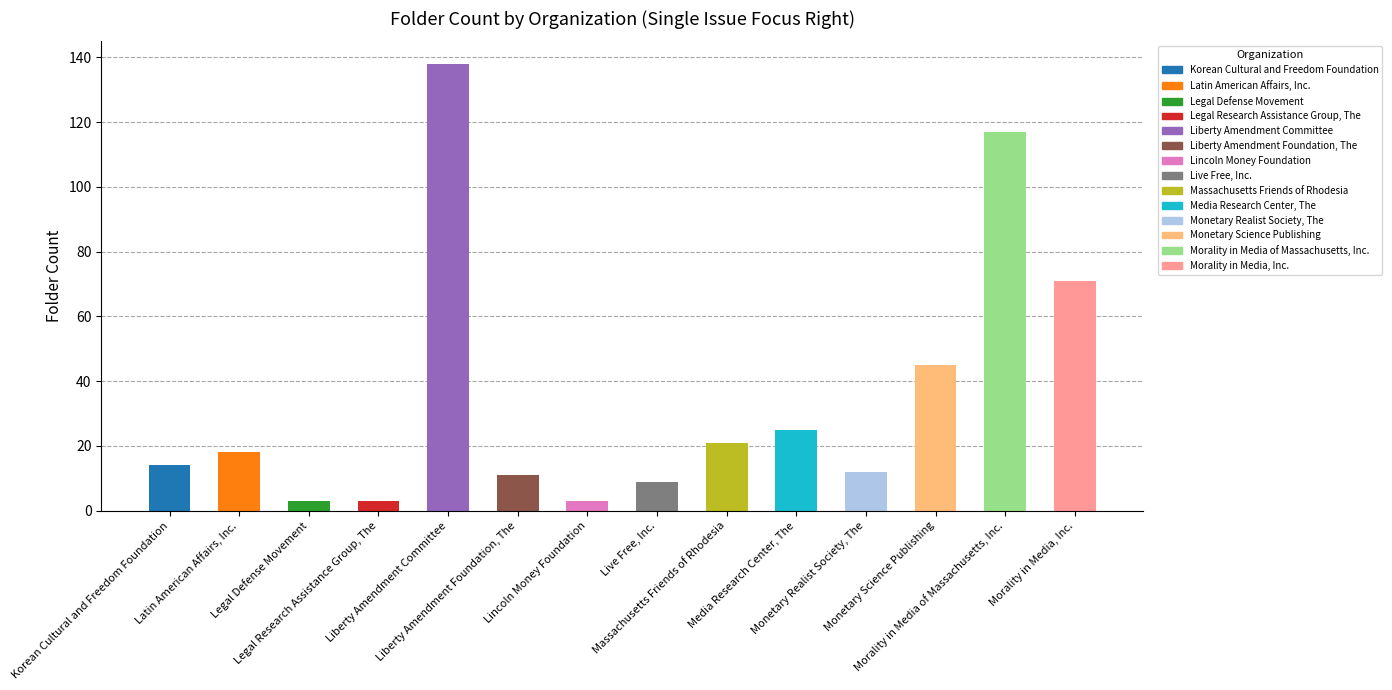

What is the ratio of the value at Liberty Amendment Foundation, The to the value at Monetary Realist Society, The?

0.9